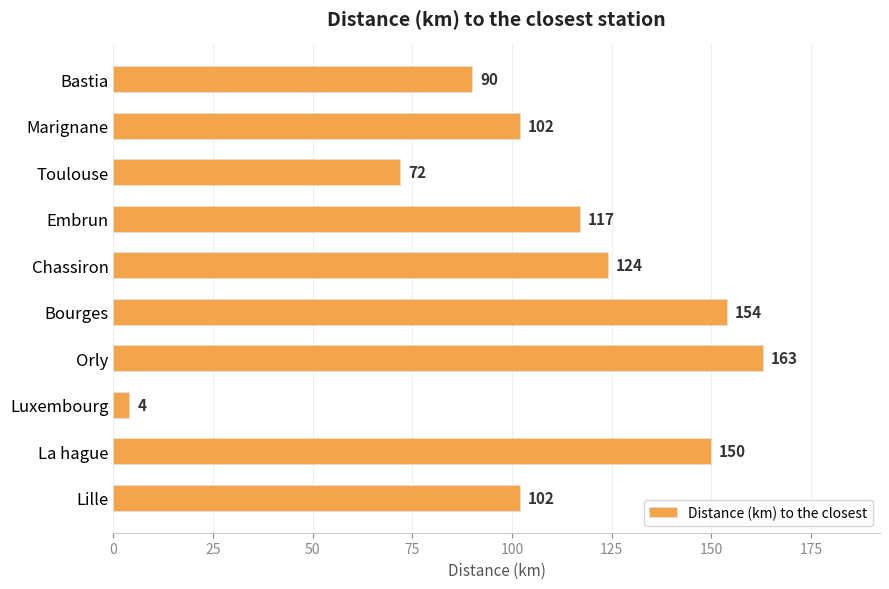

Is it true that the value at Luxembourg is 4?

True